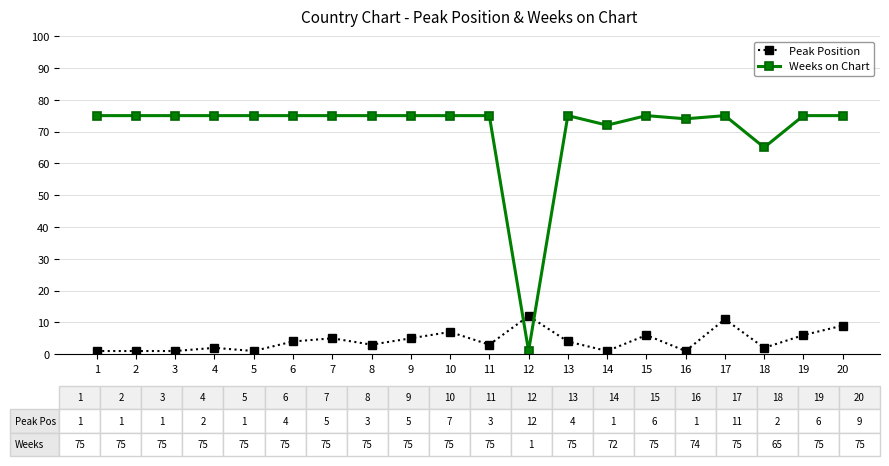

What is the sum of the Weeks on Chart values at 5 and 1?

150